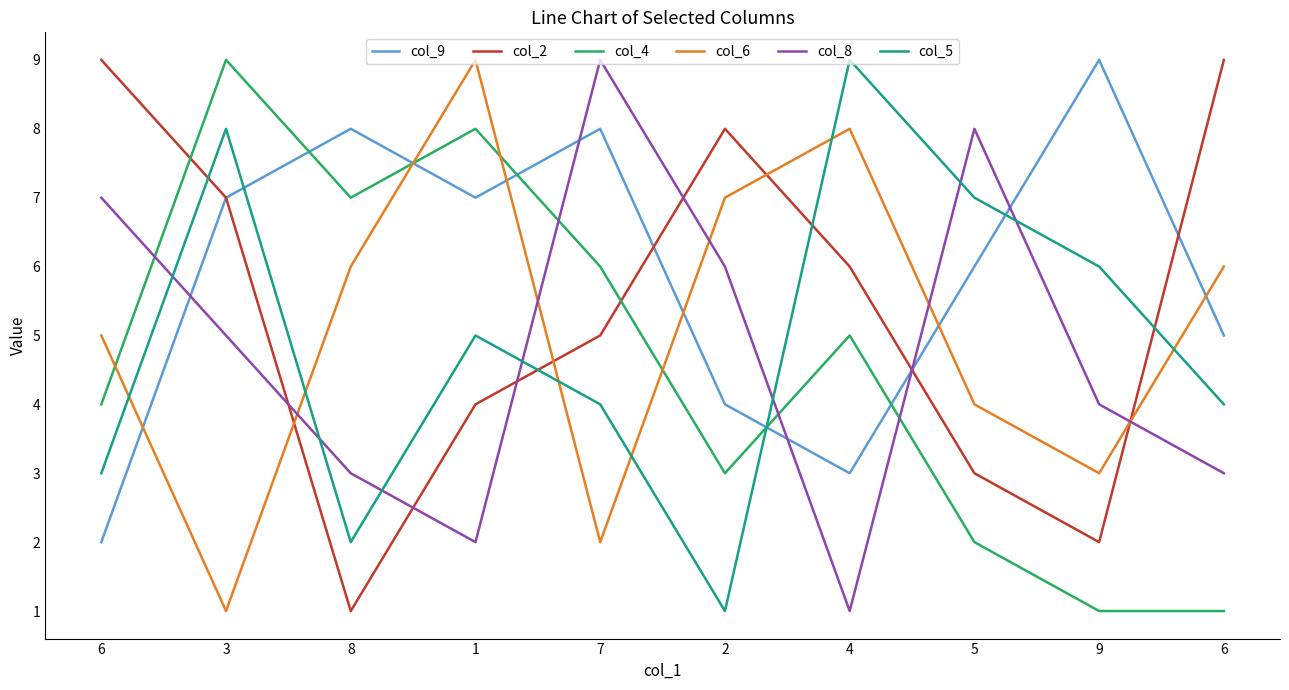

What is the minimum value shown in the chart?

1